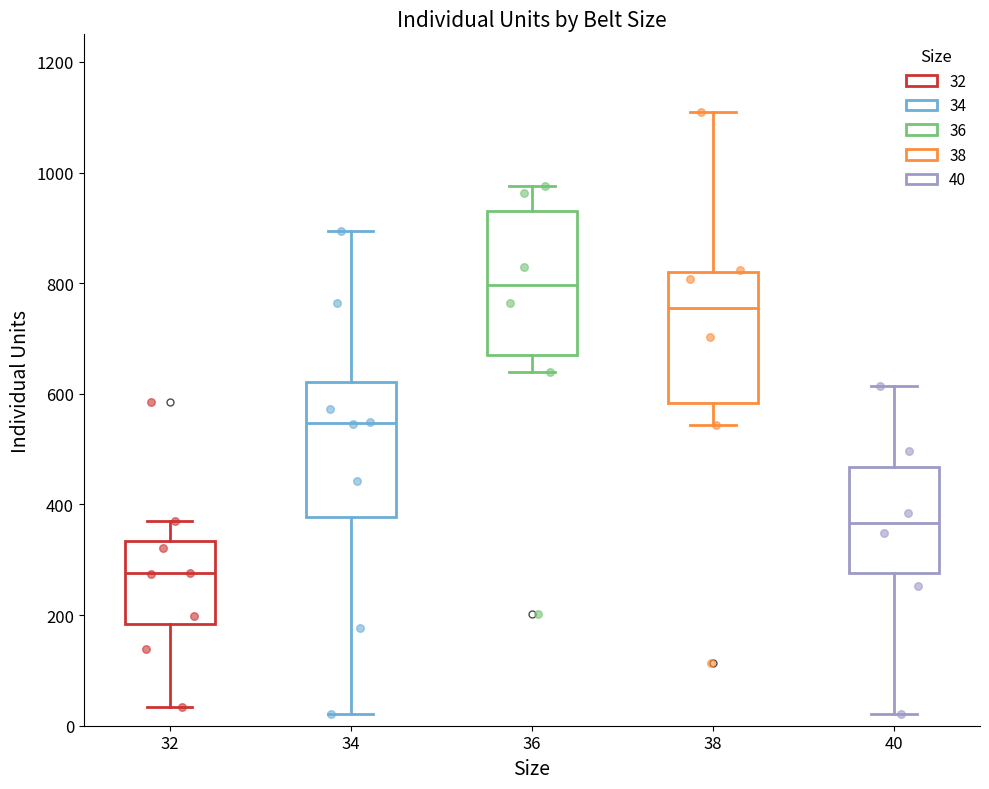

Which box's median line is the lowest?

32